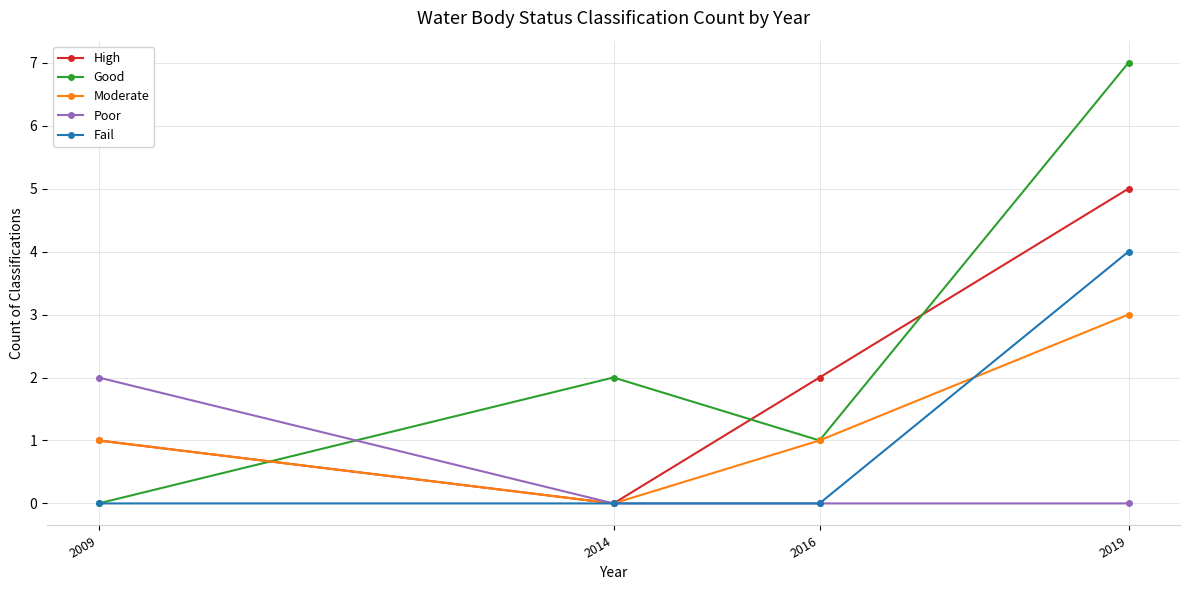

What is the value of the High point at the 1st from the left?

1